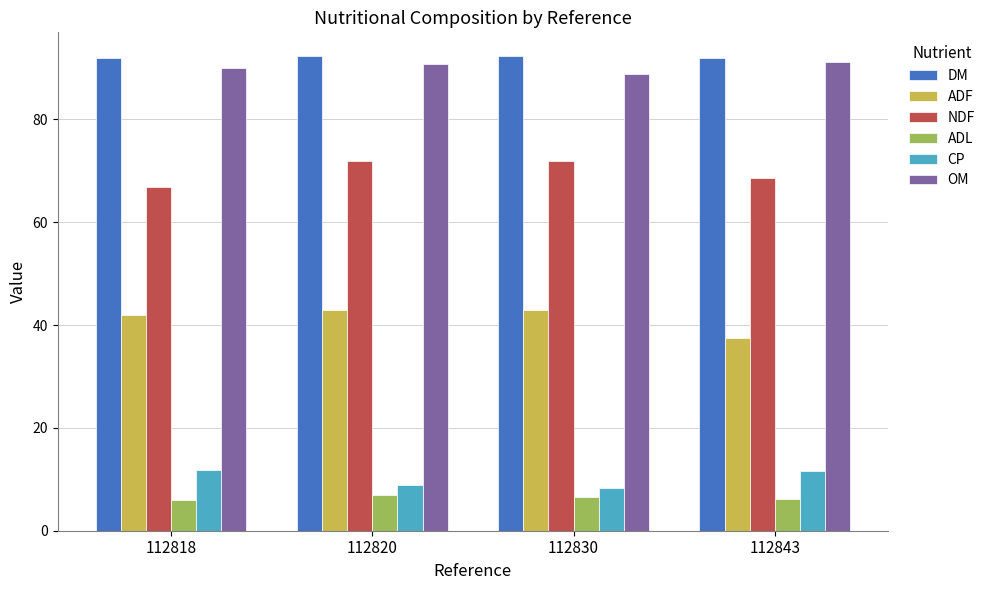

What is the smallest value displayed?

5.9